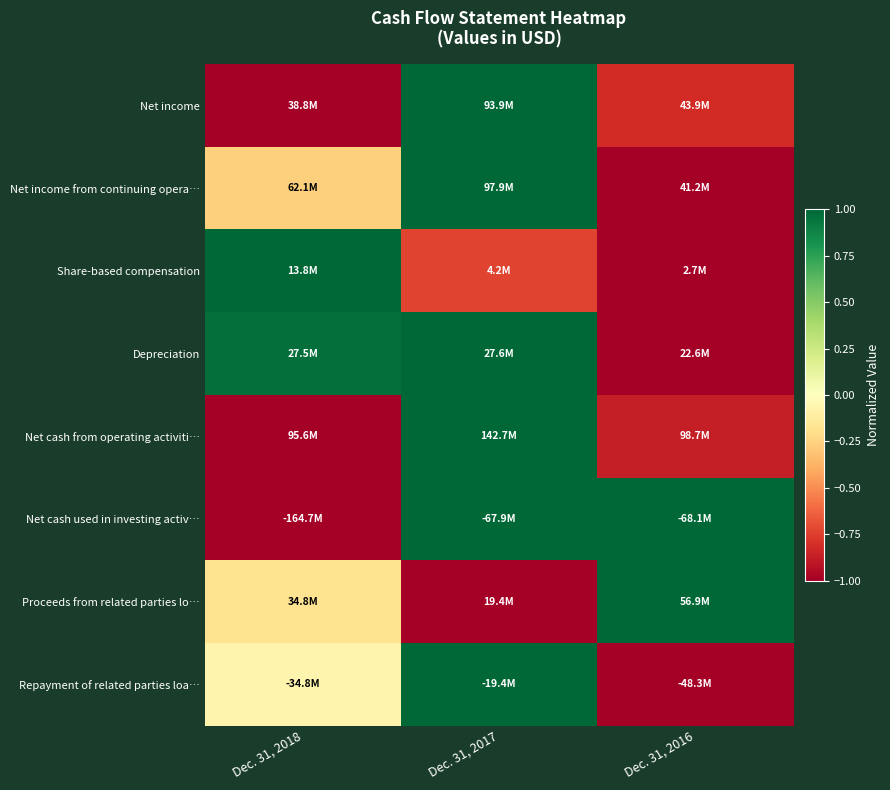

At which category is the sum across all series the highest?

Dec. 31, 2017